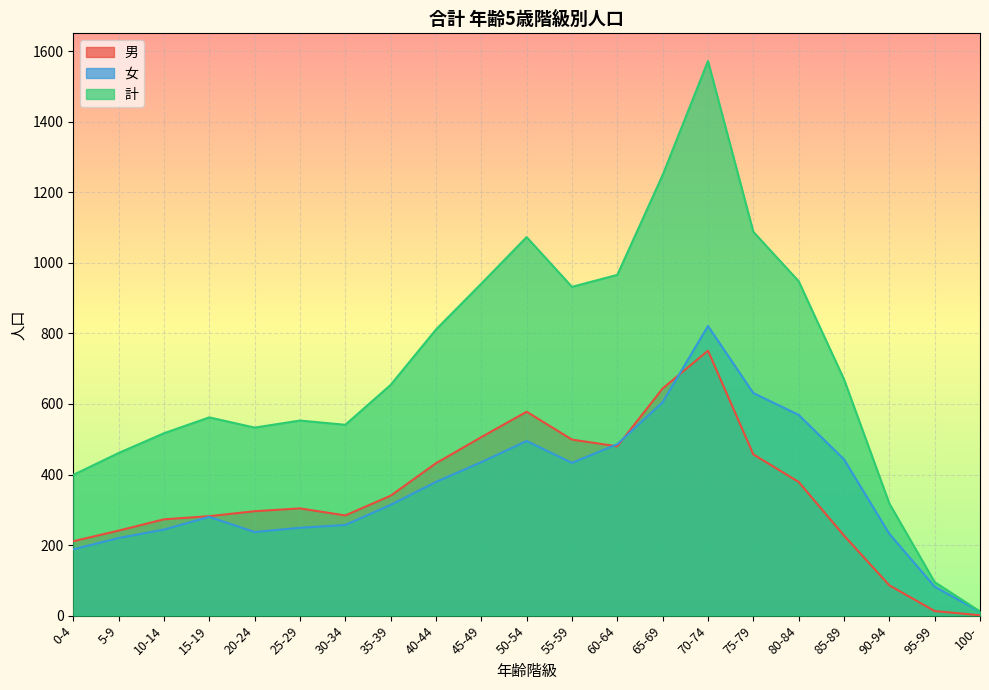

Between 100- and 40-44, which is larger?

40-44